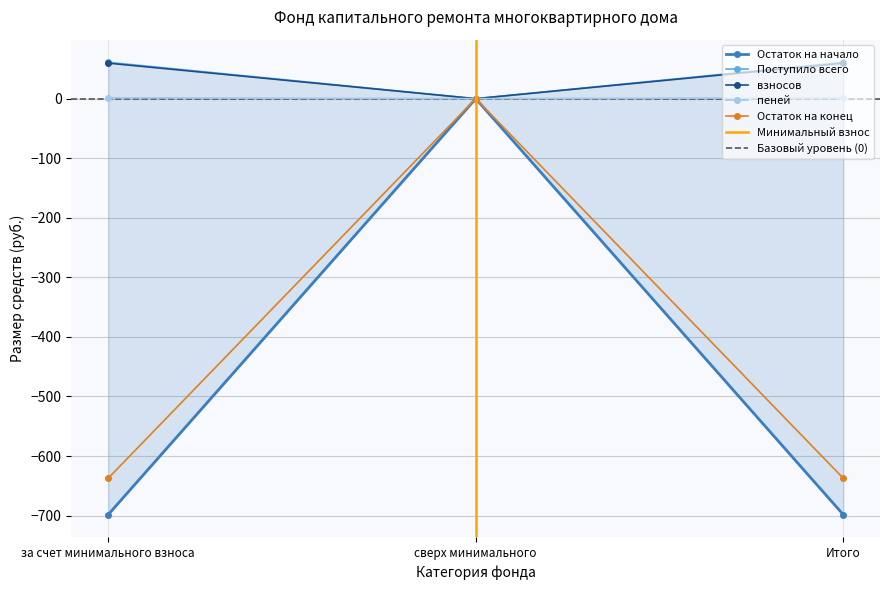

Which series has the largest range (max minus min)?

Остаток на начало